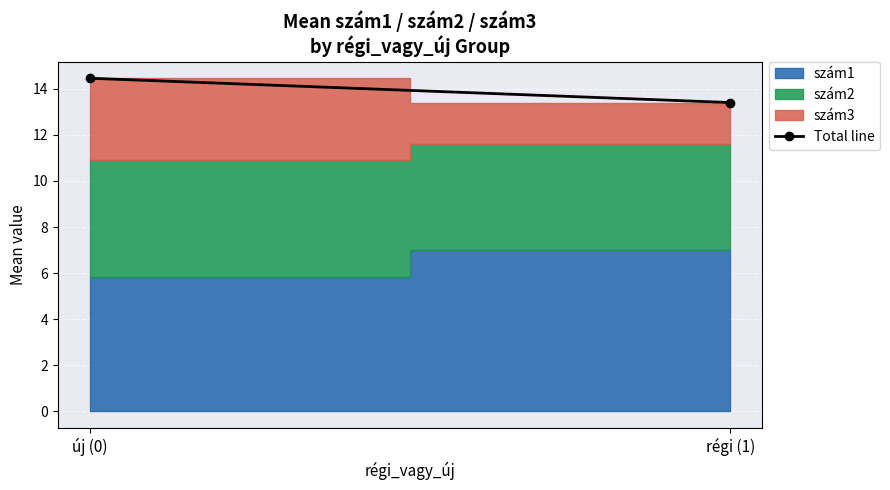

What is the label of the 2nd point from the right?

új (0)